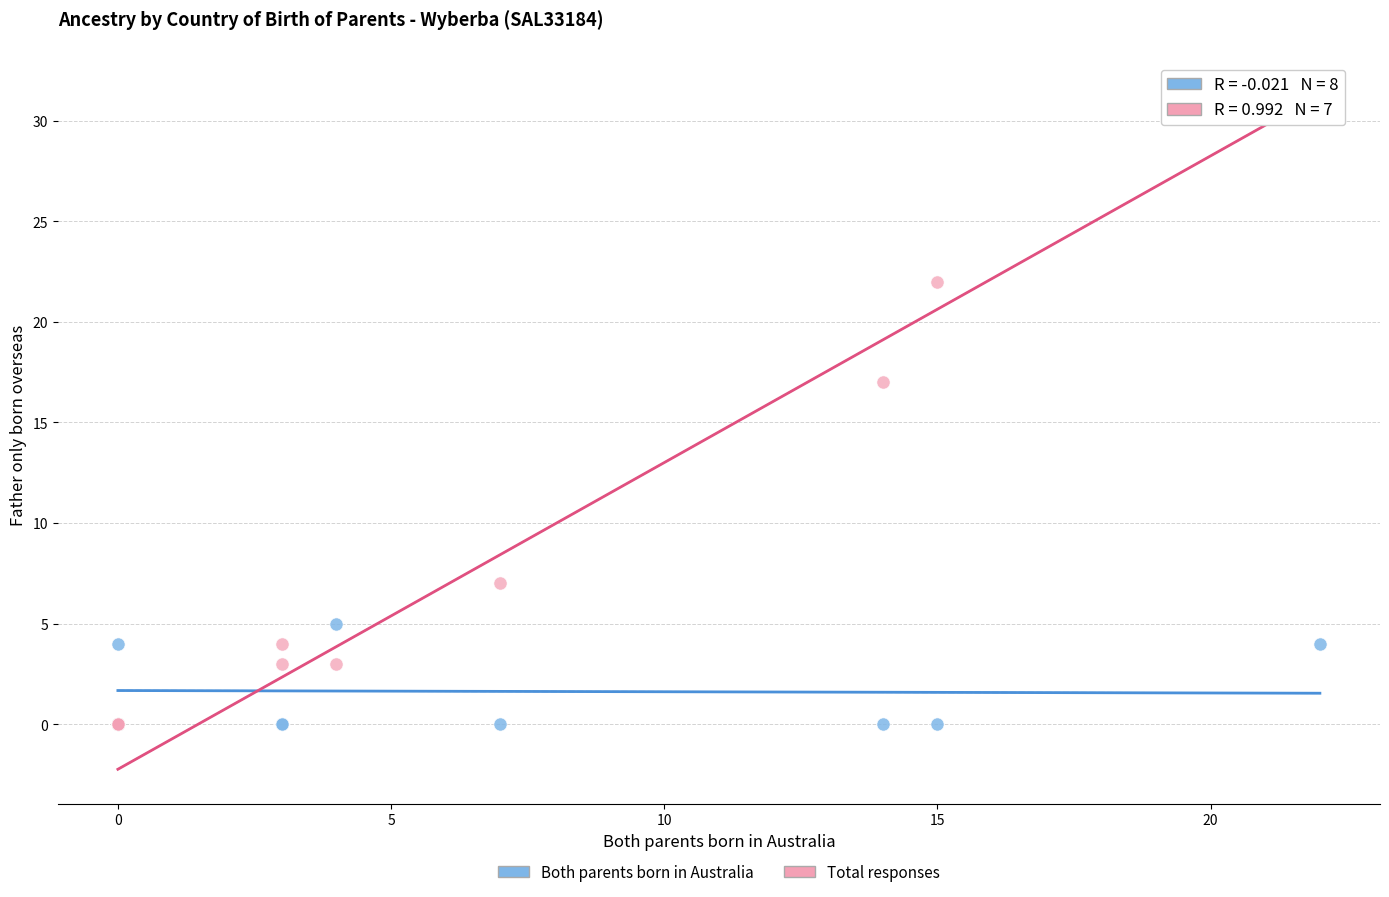

In the Total responses series, what Y value is closest to 16?

17